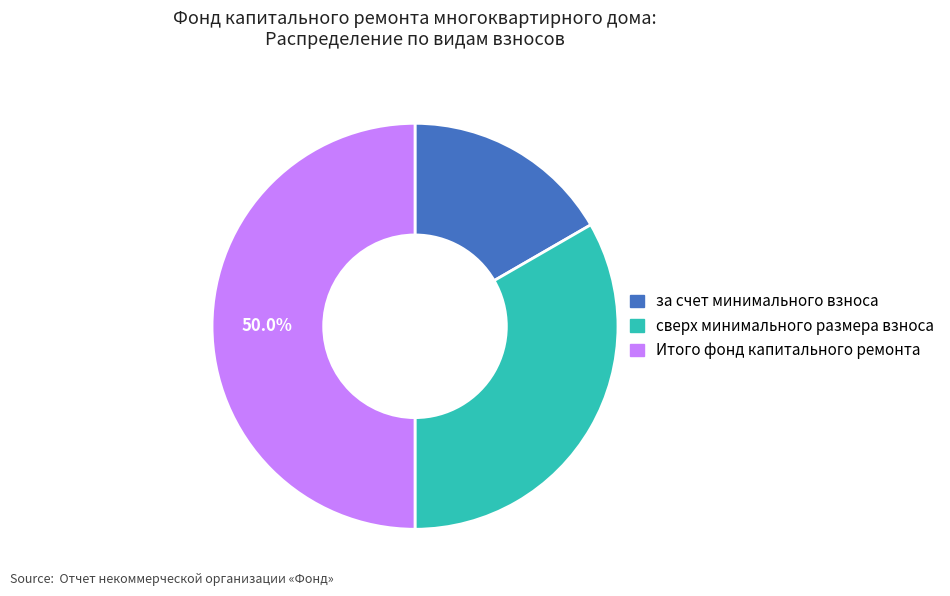

To the nearest percent, what is the difference between the largest and smallest slice percentages?

33%